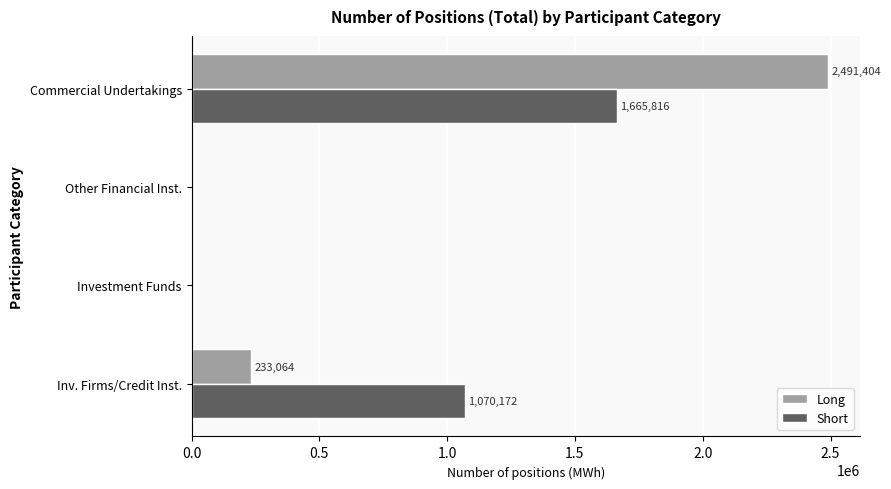

What is the sum of all Short values?

2735988